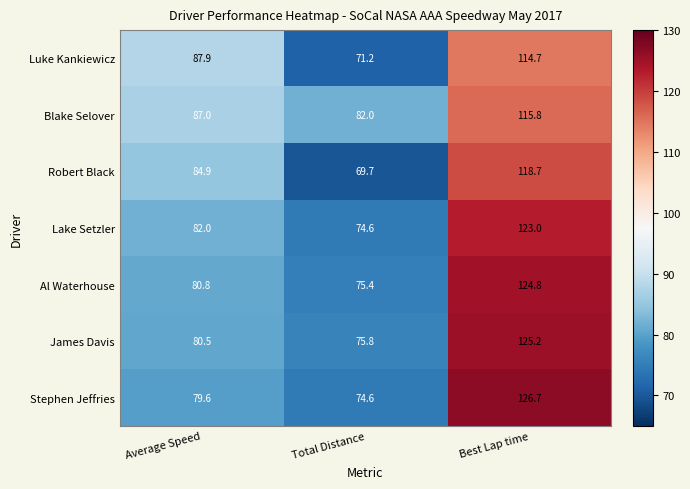

What is the difference between the Stephen Jeffries values at Best Lap time and Average Speed?

47.1